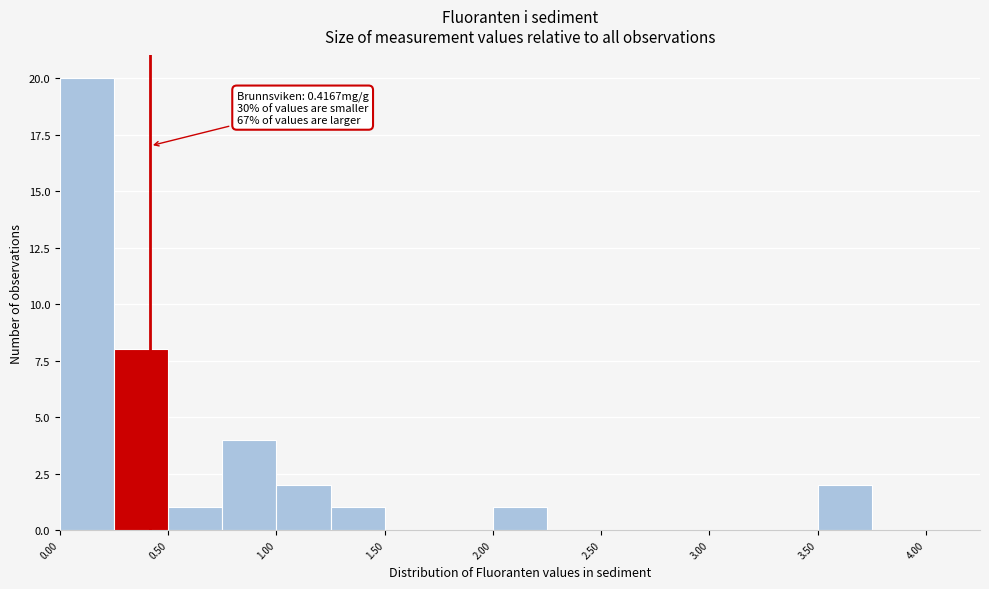

Over which range of the x-axis is the bar tallest?

0.00 to 0.25